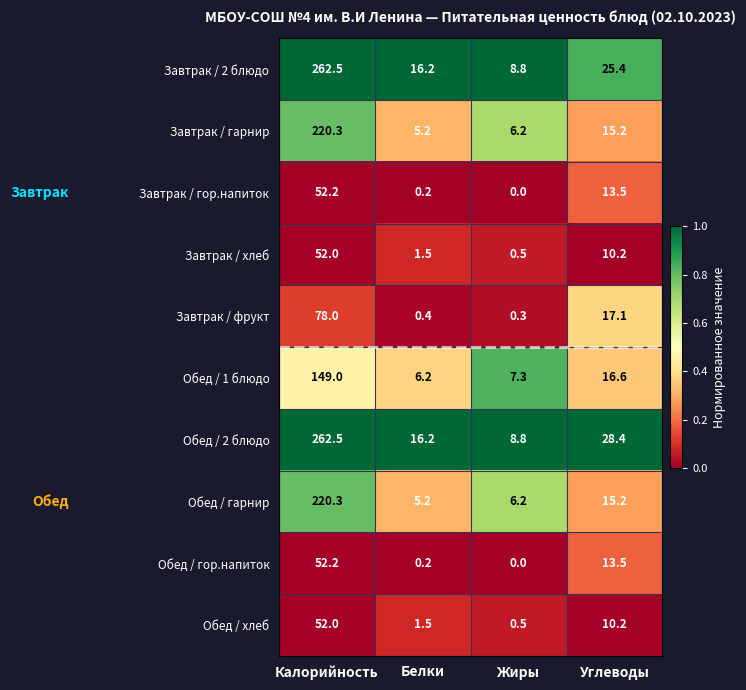

What is the spread (max minus min) of values at Калорийность?

210.5